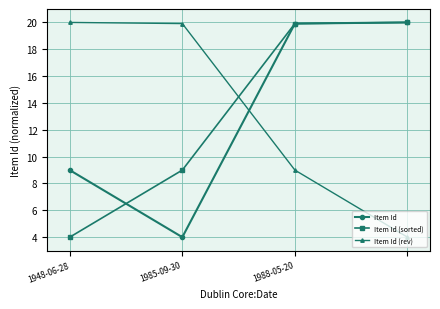

What is the value of the Item Id (rev) point at the 4th from the left?

4.0